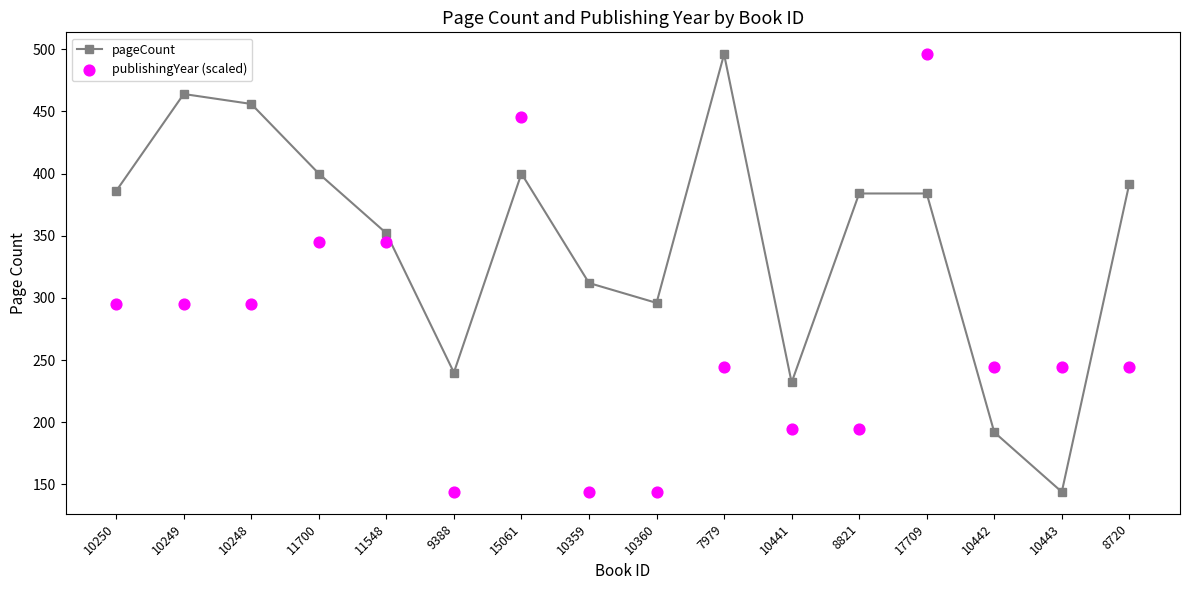

What are all the series names shown in the legend?

pageCount, publishingYear (scaled)